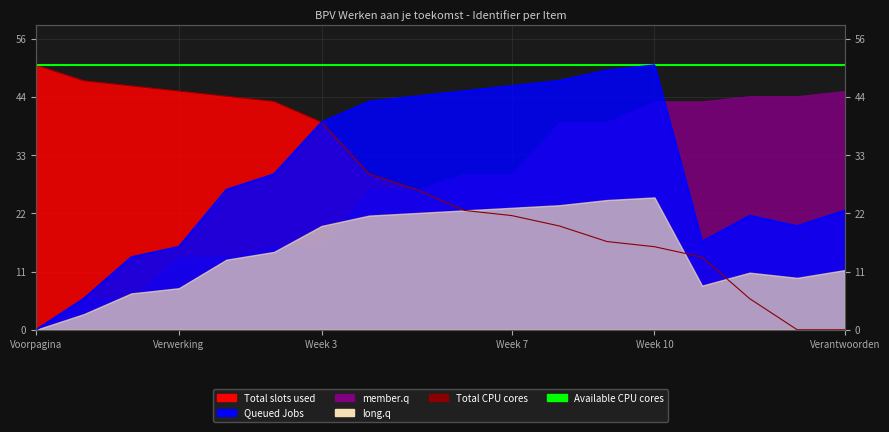

Which series has the largest total across all categories?

Available CPU cores